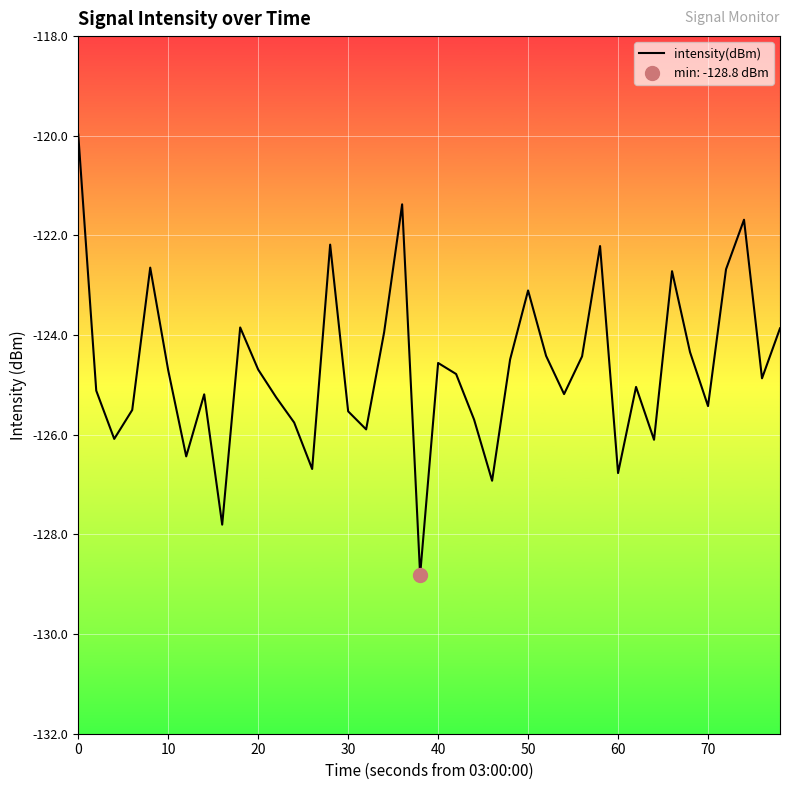

What is the lowest value of the intensity(dBm) series?

-128.8